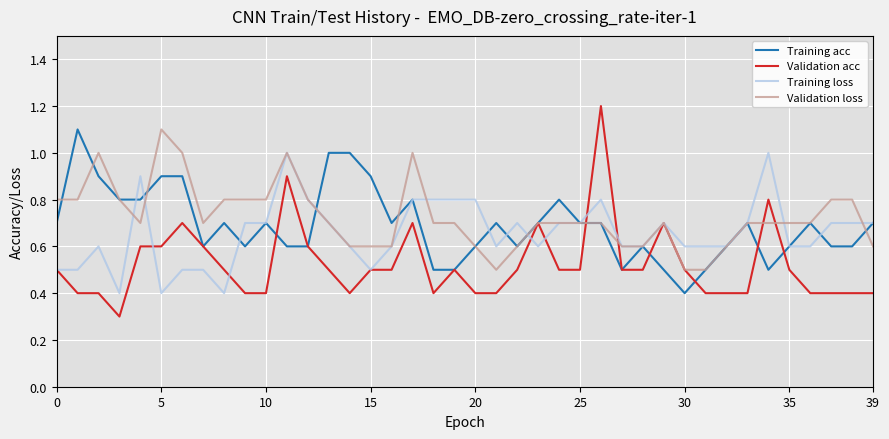

Rank the series by their average value, from highest to lowest.

Validation loss, Training acc, Training loss, Validation acc